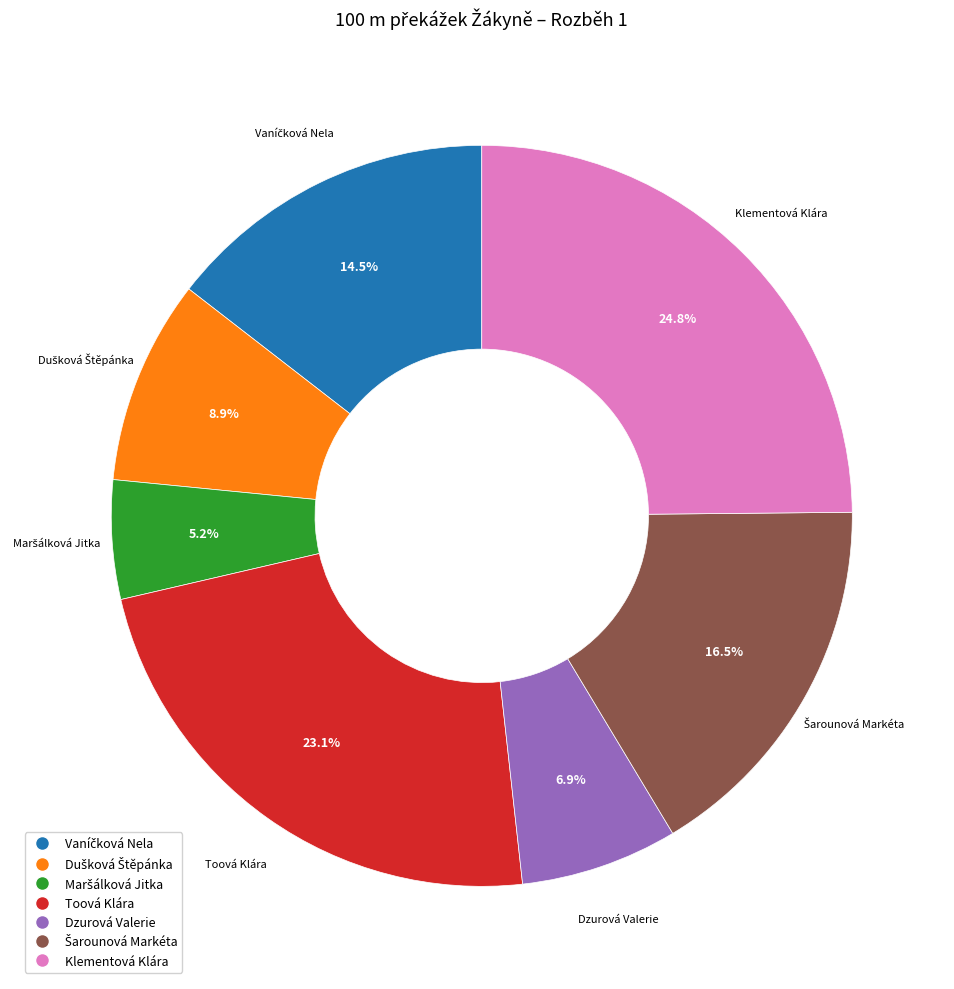

Which category has the biggest portion of the pie?

Klementová Klára